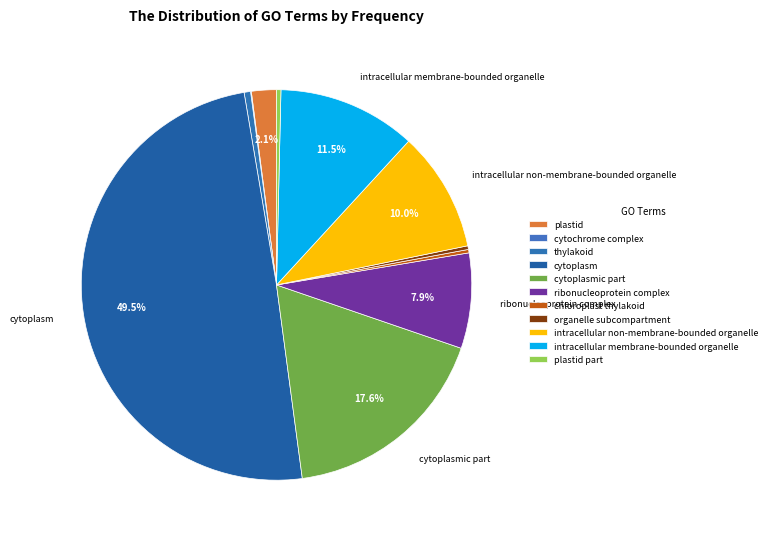

What is the total percentage of intracellular membrane-bounded organelle and chloroplast thylakoid?

11.7%